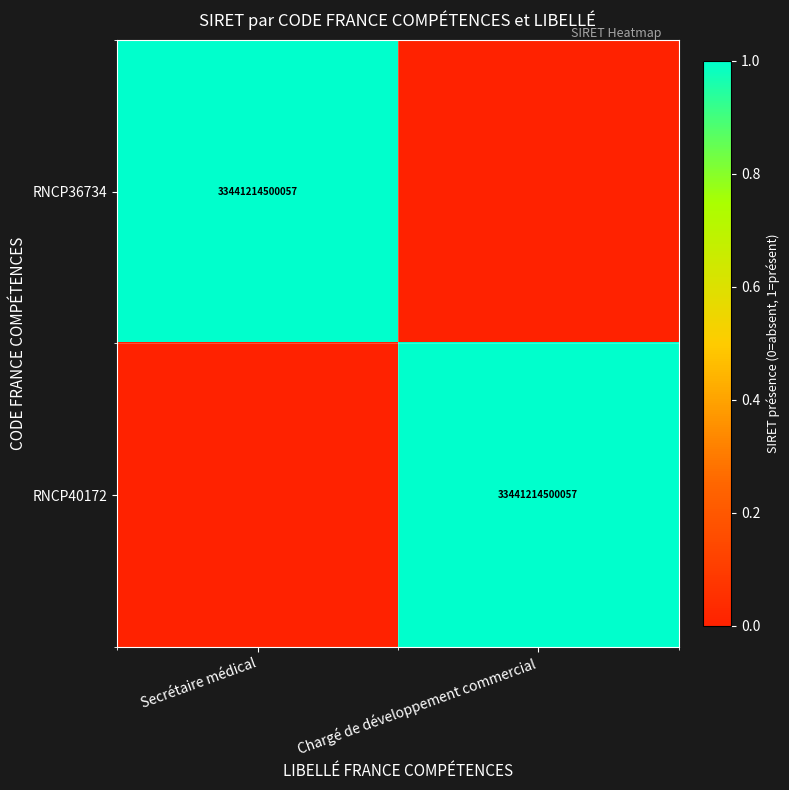

At which category is the sum across all series the highest?

Secrétaire médical